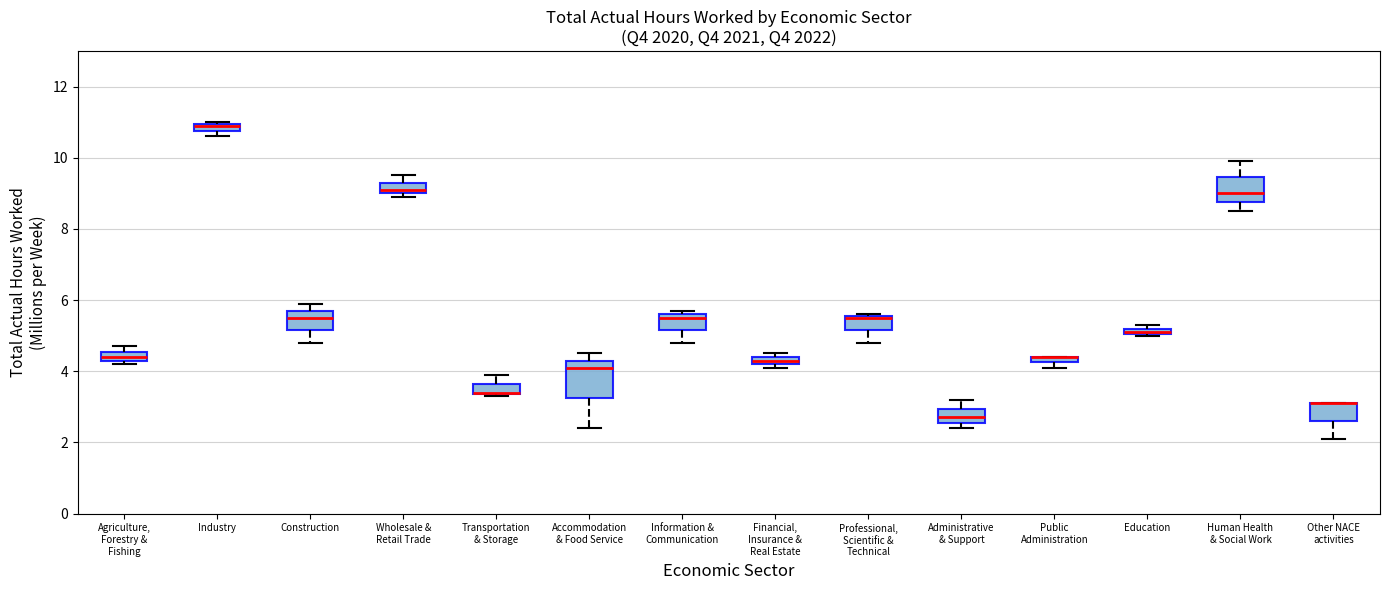

Which box is the tallest, from its lower edge to its upper edge?

Accommodation & Food Service